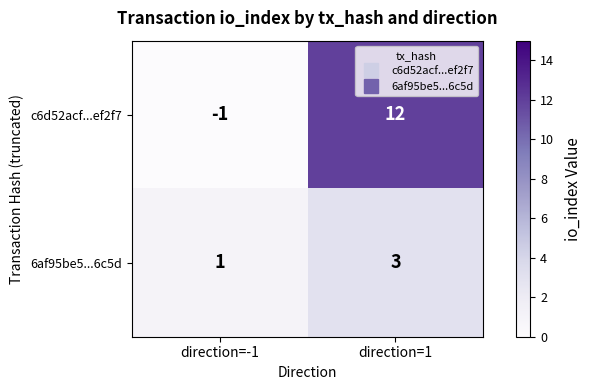

Reading left to right, transcribe all the data shown in this chart.

c6d52acf...ef2f7: direction=-1=-1	direction=1=12
6af95be5...6c5d: direction=-1=1	direction=1=3